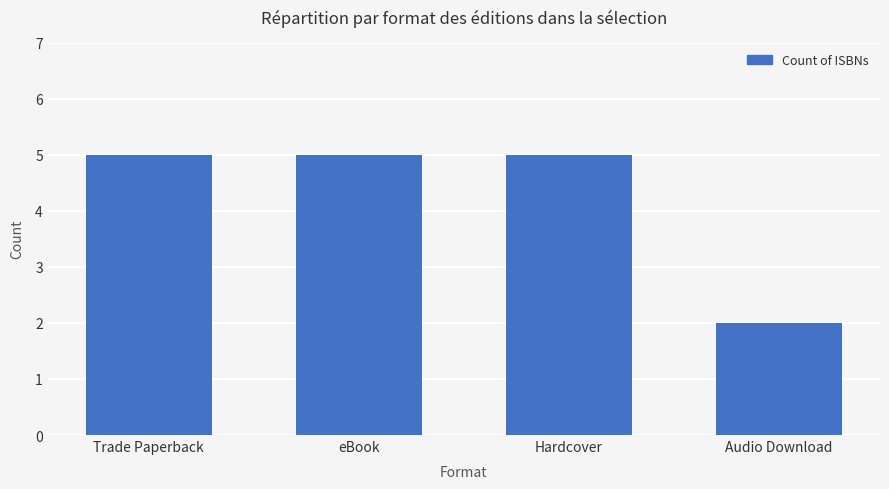

Which label corresponds to the smallest value in the chart?

Audio Download